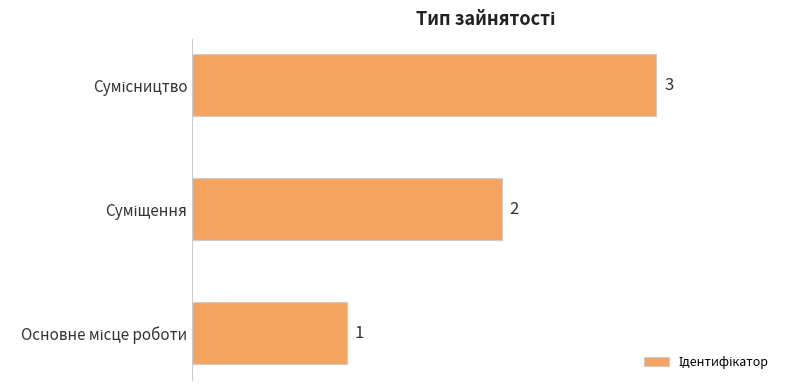

What is the maximum value shown in the chart?

3